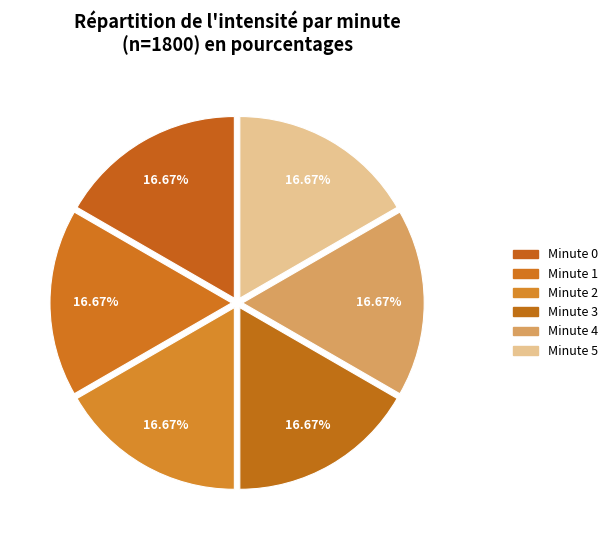

Which has a higher value, Minute 2 or Minute 0?

Minute 0